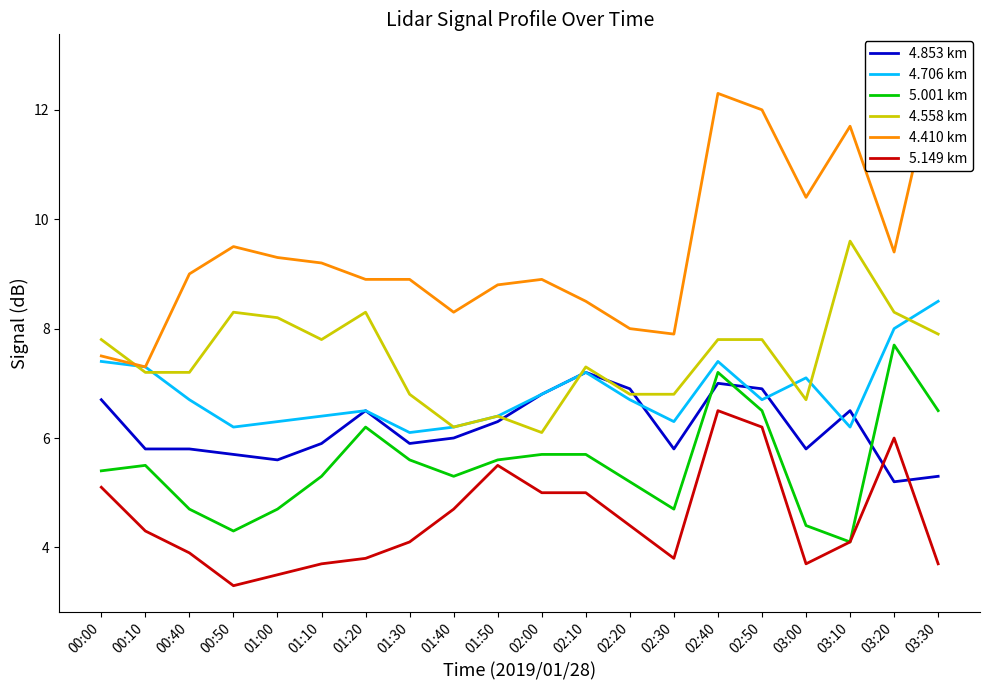

What is the difference between the 4.706 km values at 02:30 and 02:50?

0.4